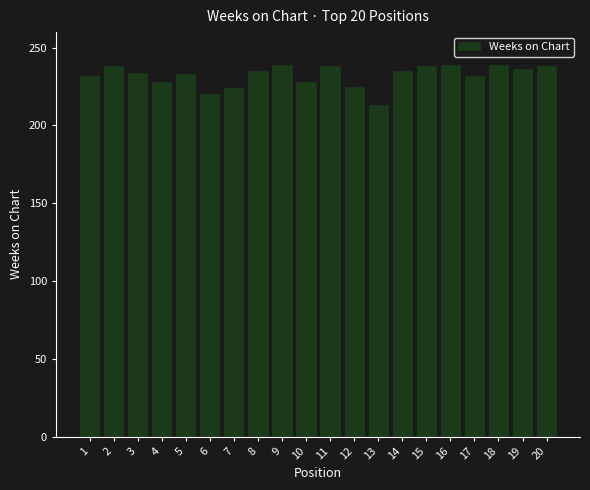

How many bars are there in total?

20